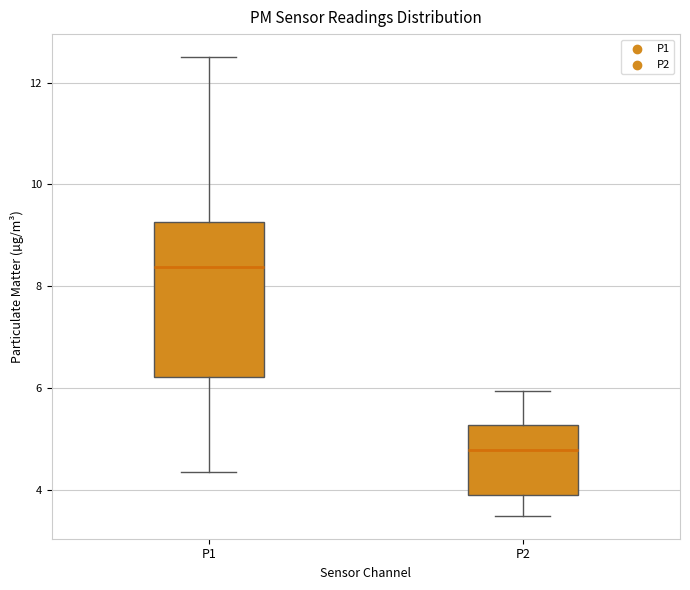

Reading left to right, transcribe this box plot: for each box, give where its median line is, the range the box spans, and where its two whiskers end, as read against the y-axis. The values are not printed on the chart, so give them approximately, as read against the axis.

P1: median 8.4, box 6.2 to 9.2, whiskers 4.4 to 12.6
P2: median 4.8, box 4.0 to 5.2, whiskers 3.6 to 6.0